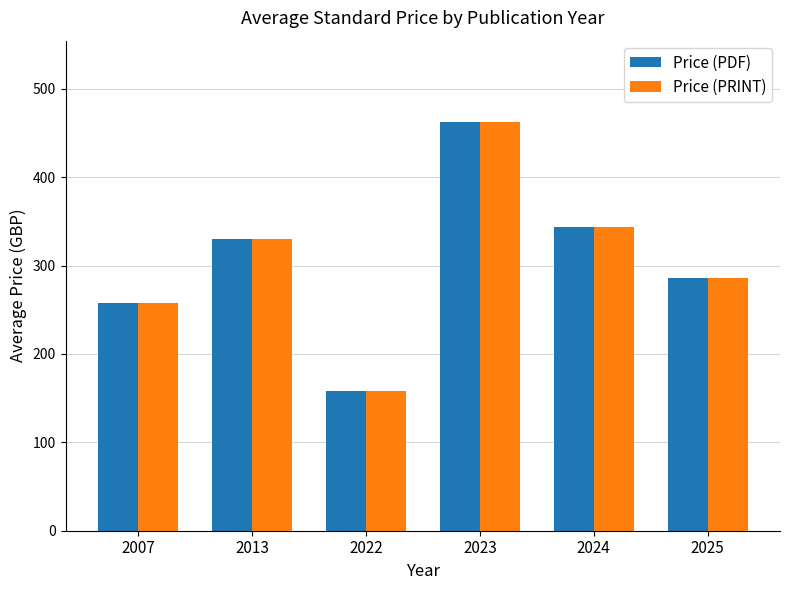

Does the chart contain stacked bars?

No